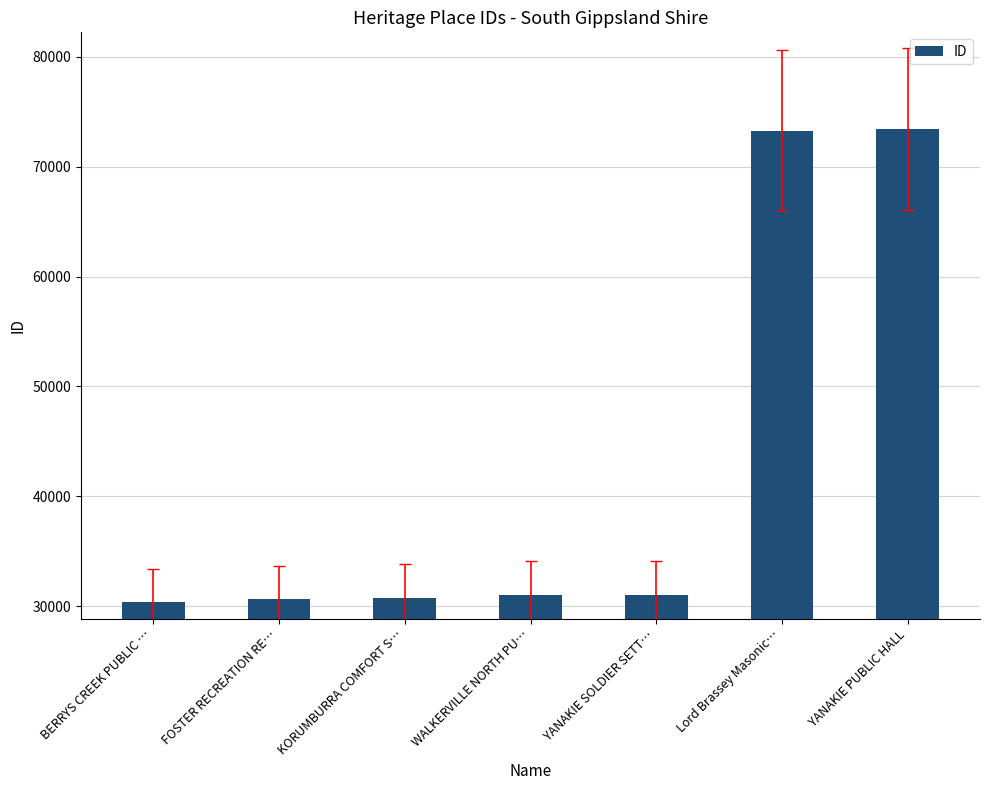

Are the bars horizontal?

No